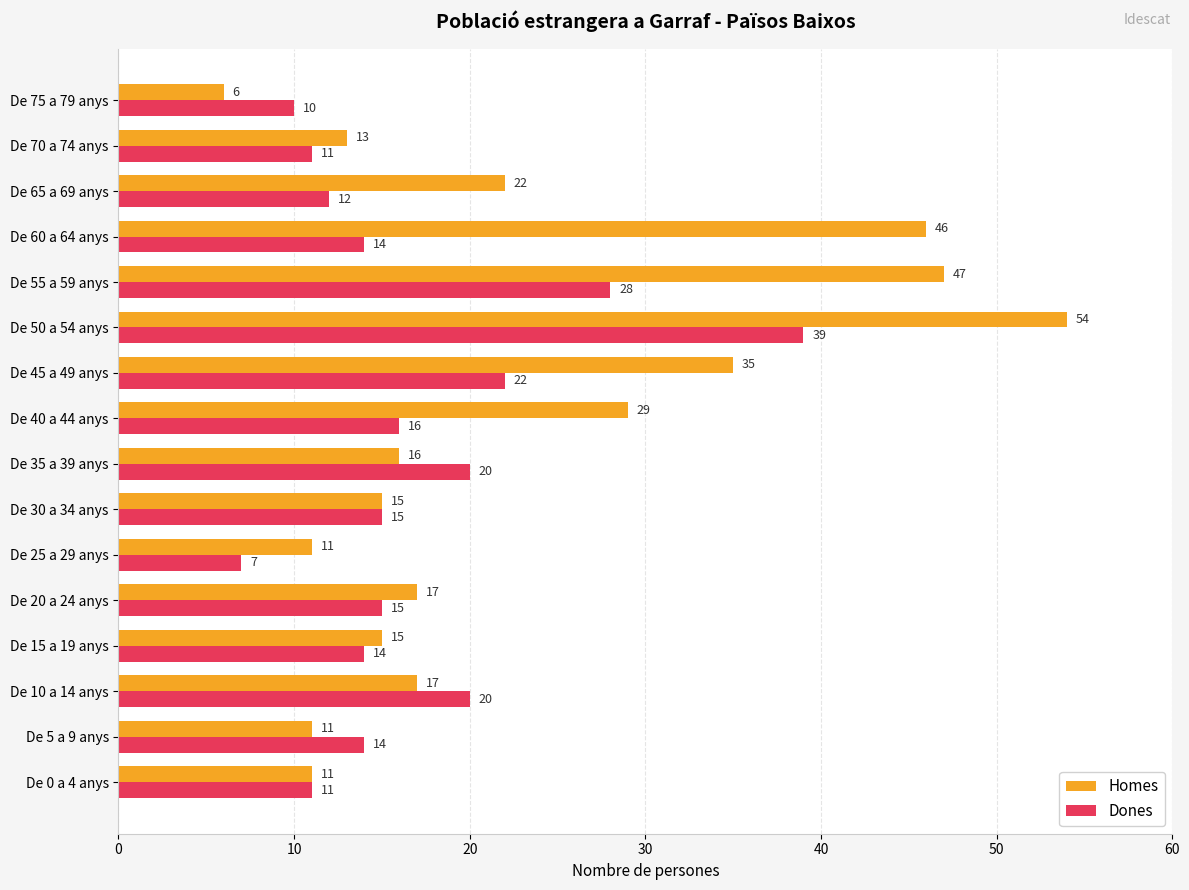

Is it true that Homes equals 7 at De 20 a 24 anys?

False